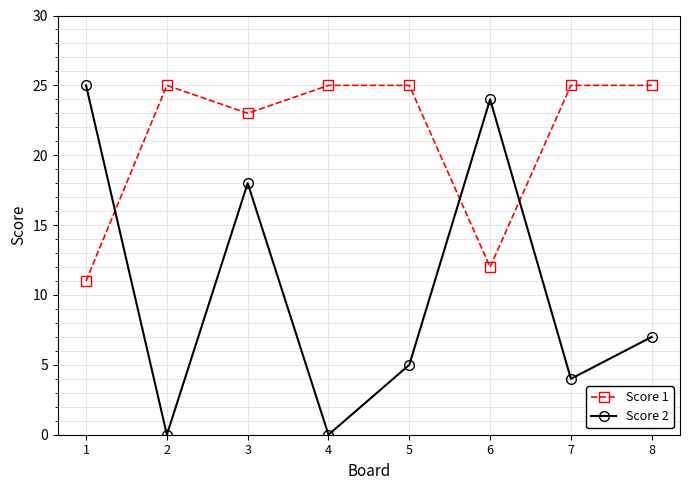

How many interior local valleys does the Score 1 series have?

2